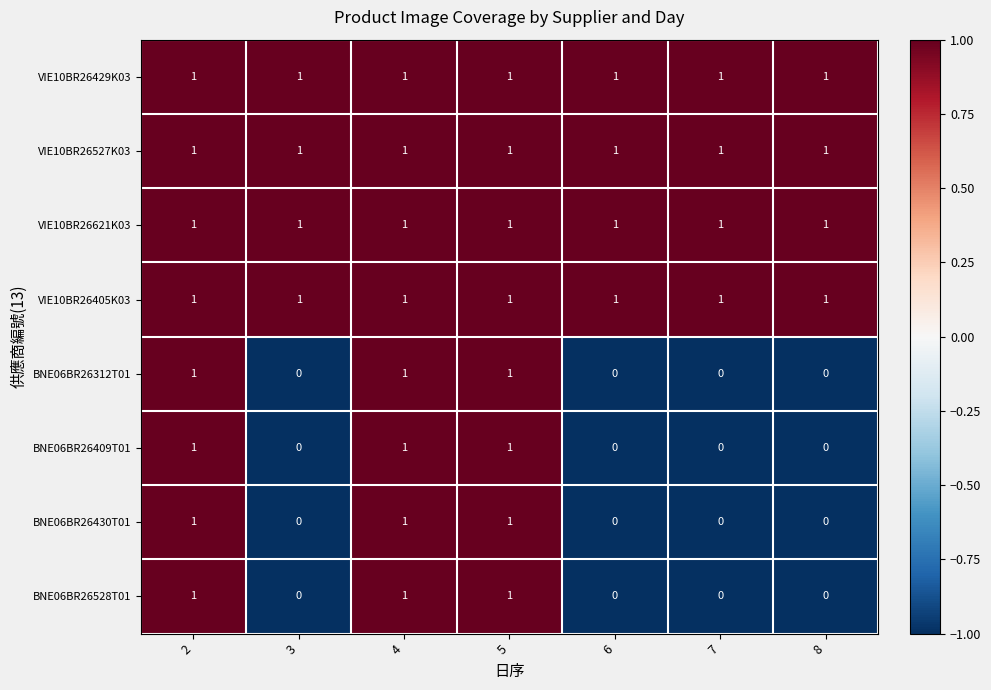

What is the total value across all series at 5?

8